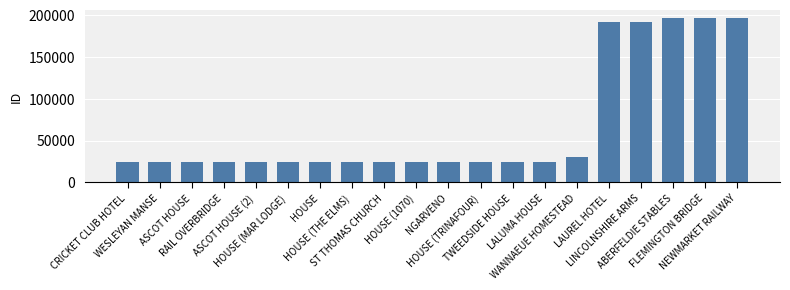

What is the sum of all values?

1339026